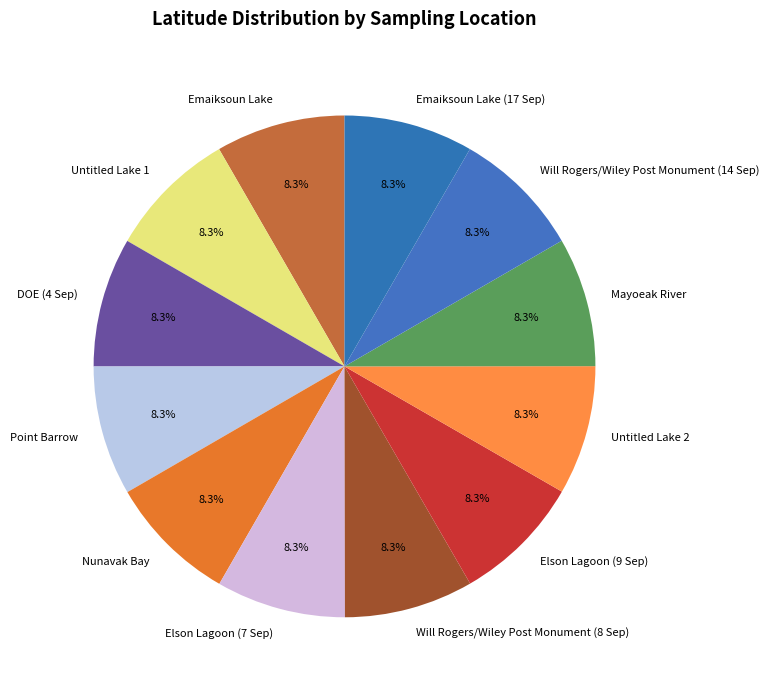

How many segments does this pie chart have?

12